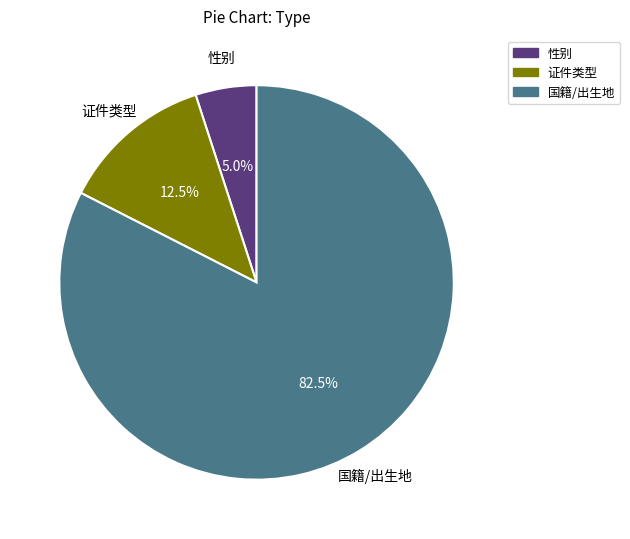

Combined, what portion of the pie is 证件类型 and 国籍/出生地?

95.0%